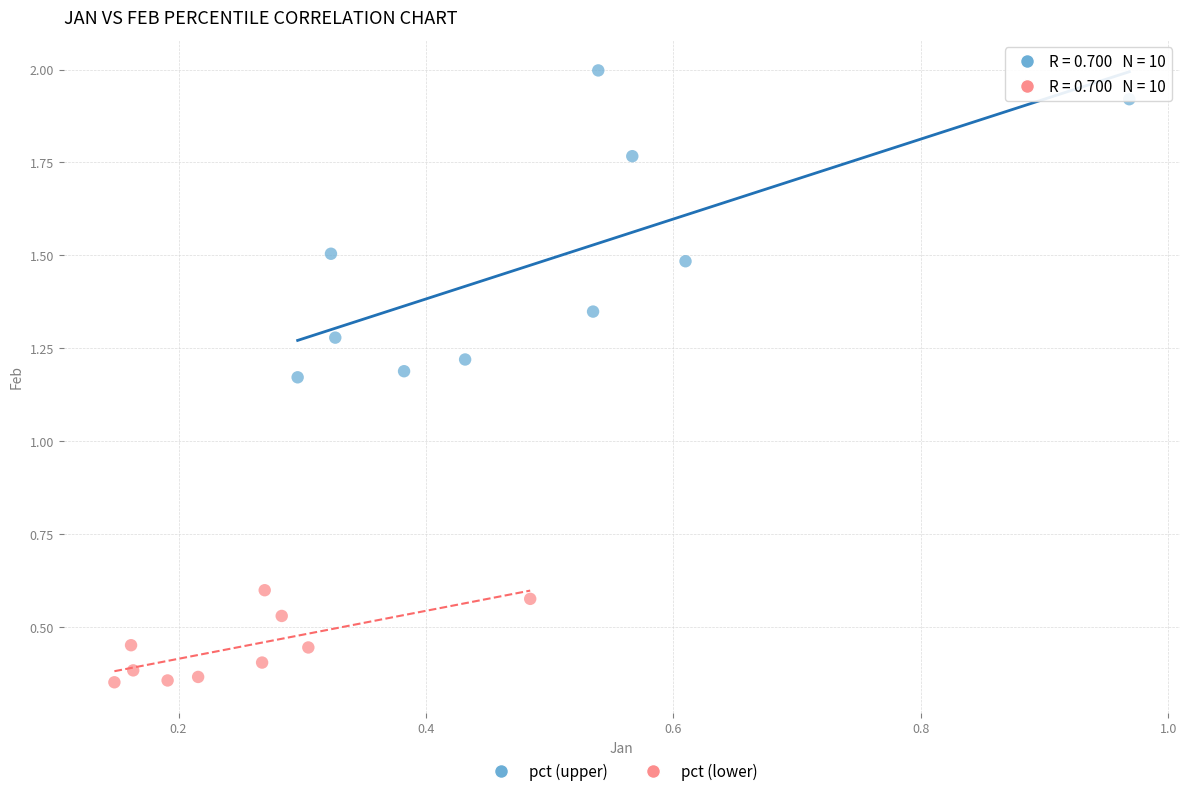

Which series contains the lowest Y value?

pct (lower)